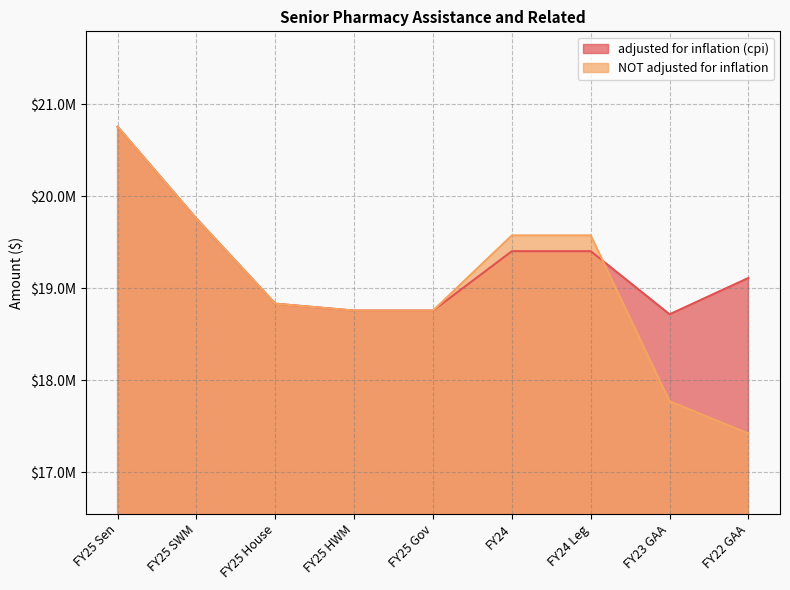

Which has a higher value, FY25 House or FY24?

FY24